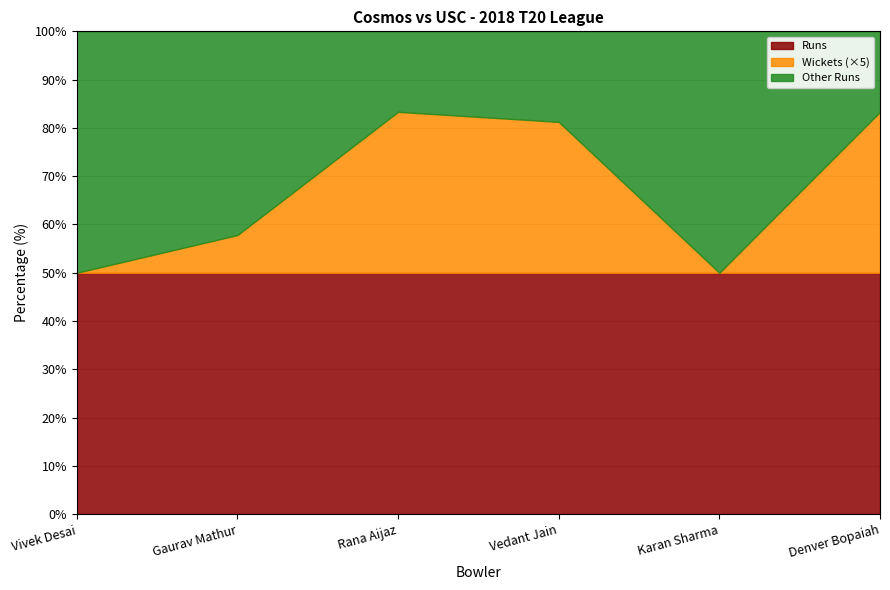

How many lines are shown in the chart?

3